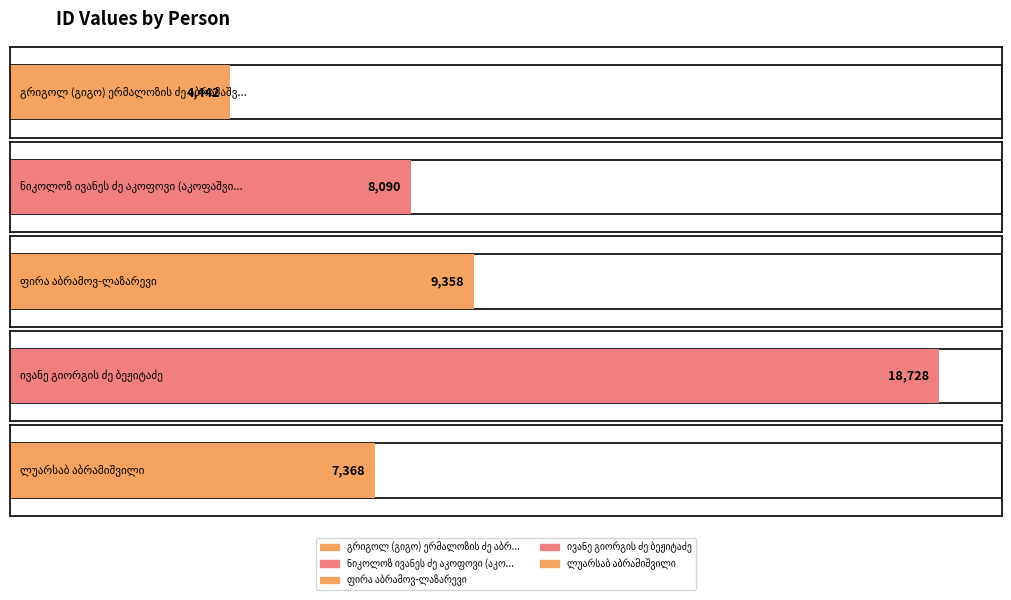

Does the chart contain stacked bars?

No